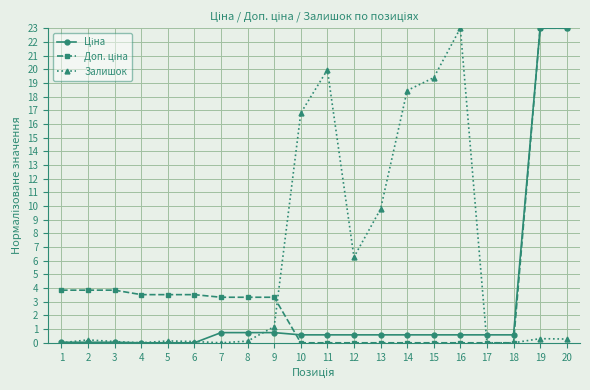

Between 5 and 9, which series saw the biggest shift?

Залишок